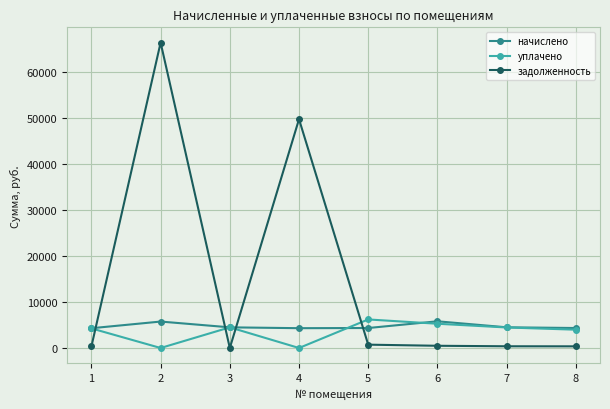

True or false: начислено has more than 0 interior local peaks.

True